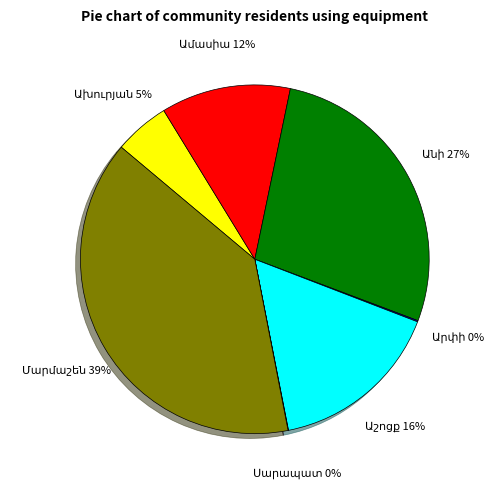

To the nearest percent, what is the average slice percentage?

14%